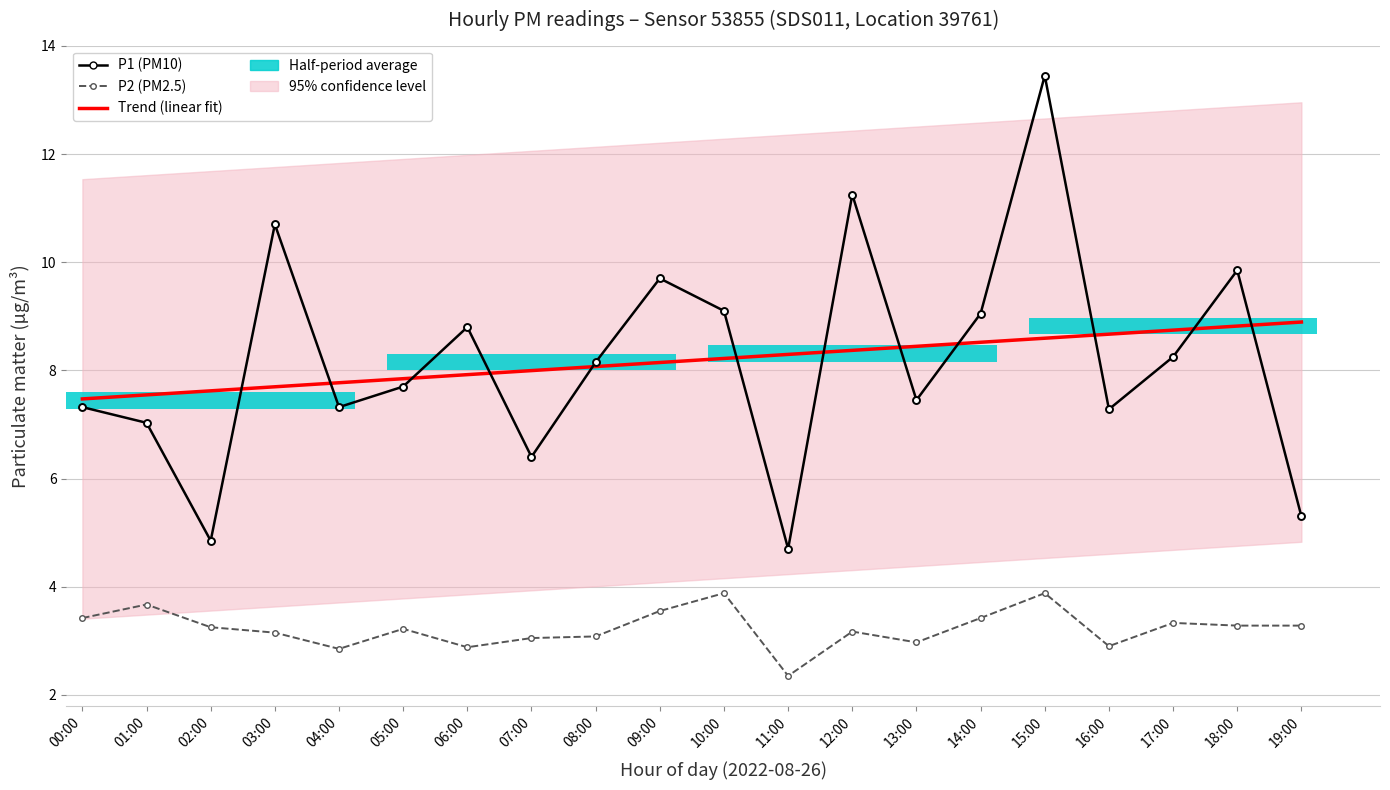

Does the chart contain any negative values?

No